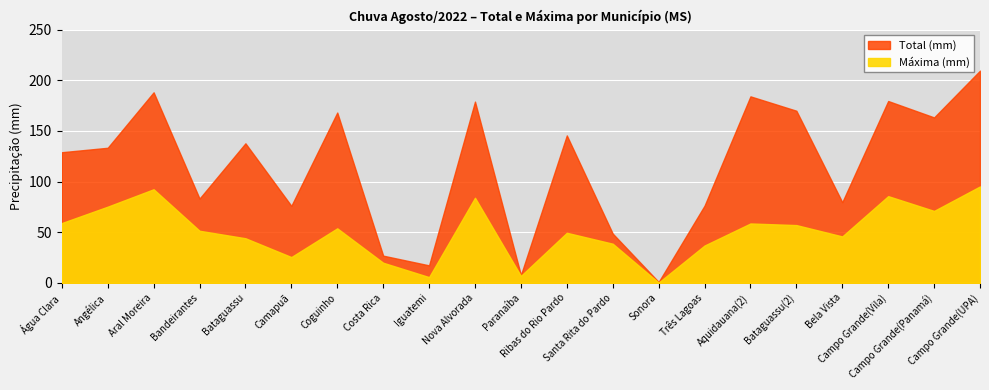

Reading right to left, what are all the values shown in this chart?

Total (mm): 209.6	163.4	179.6	79.6	170.0	184.2	76.2	0.8	48.6	145.6	7.6	179.0	17.2	26.8	168.2	76.0	137.8	83.2	188.2	133.4	129.0
Máxima (mm): 95.2	71.0	85.6	45.8	57.0	58.6	36.8	0.2	38.6	49.4	6.8	84.0	5.6	19.8	53.8	25.4	44.0	51.4	92.4	75.2	59.0